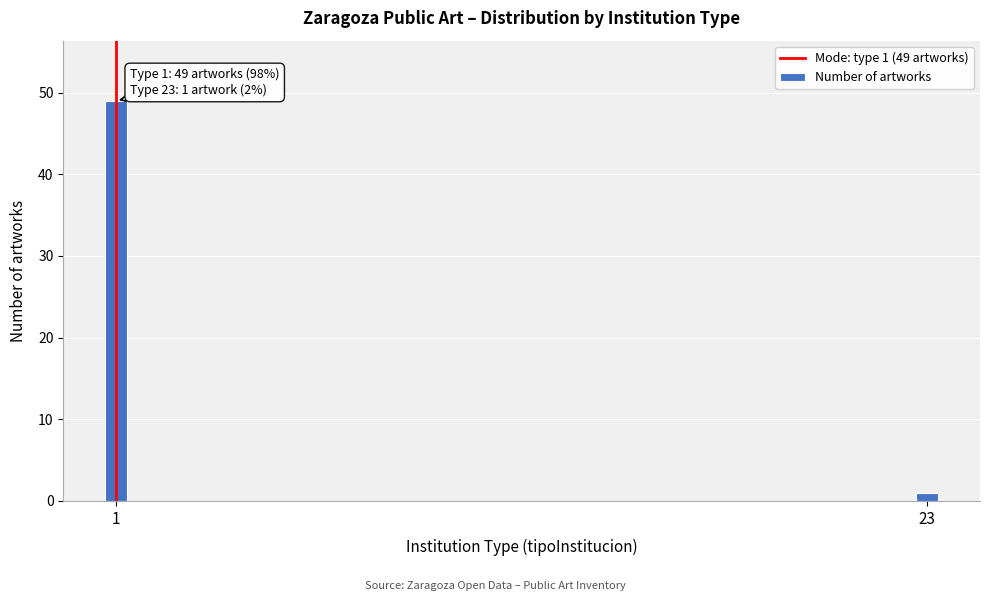

Reading right to left, what are all the values shown in this chart?

23=1	1=49